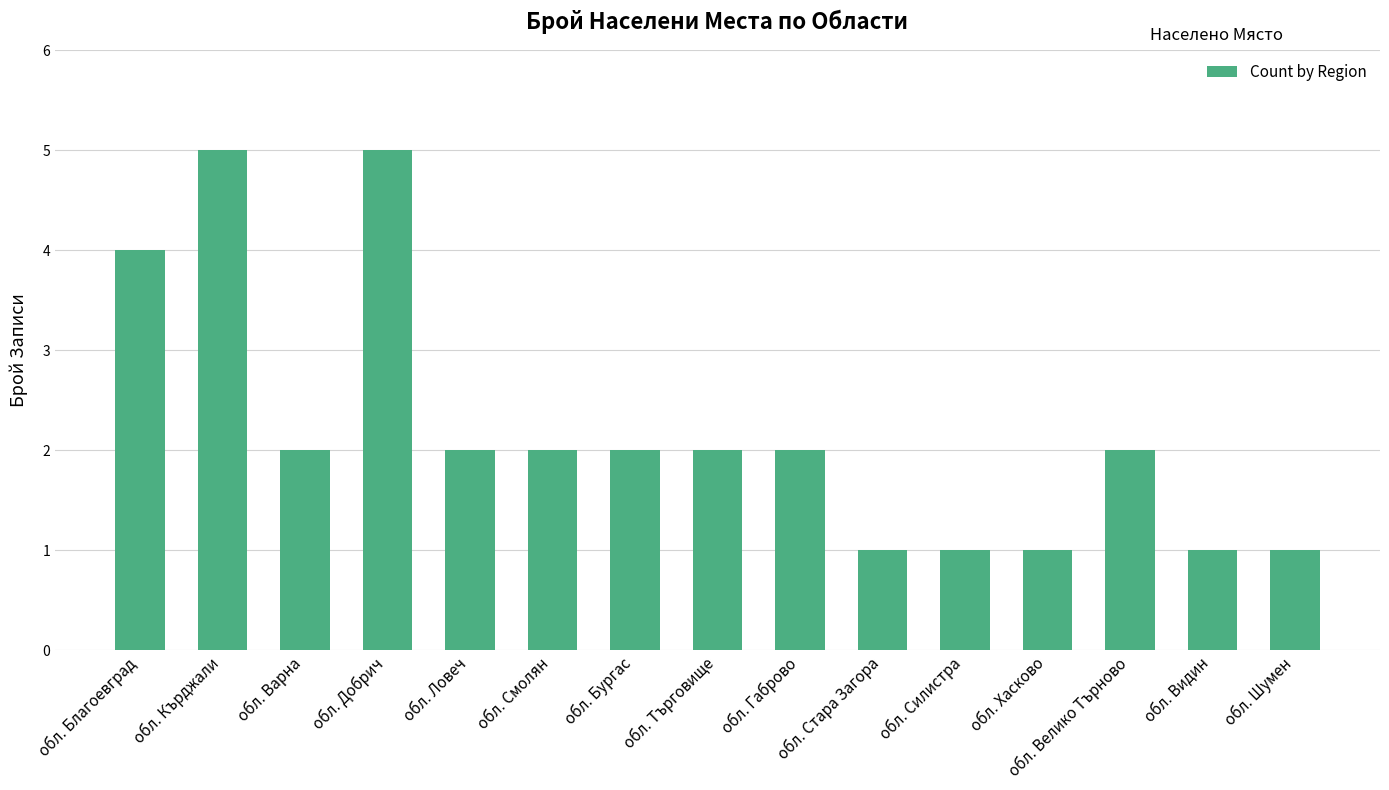

Reading left to right, what are all the values shown in this chart?

4	5	2	5	2	2	2	2	2	1	1	1	2	1	1